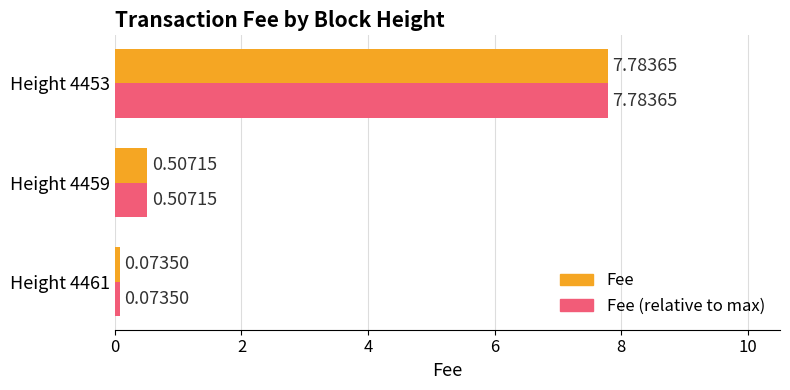

What is the sum of all Fee (relative to max) values?

8.4